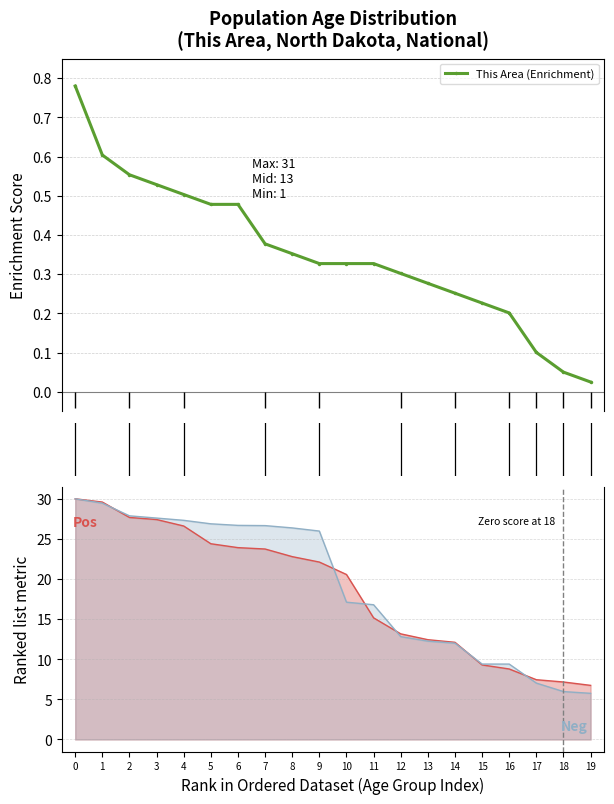

At which label is National (line) closest to 17?

10